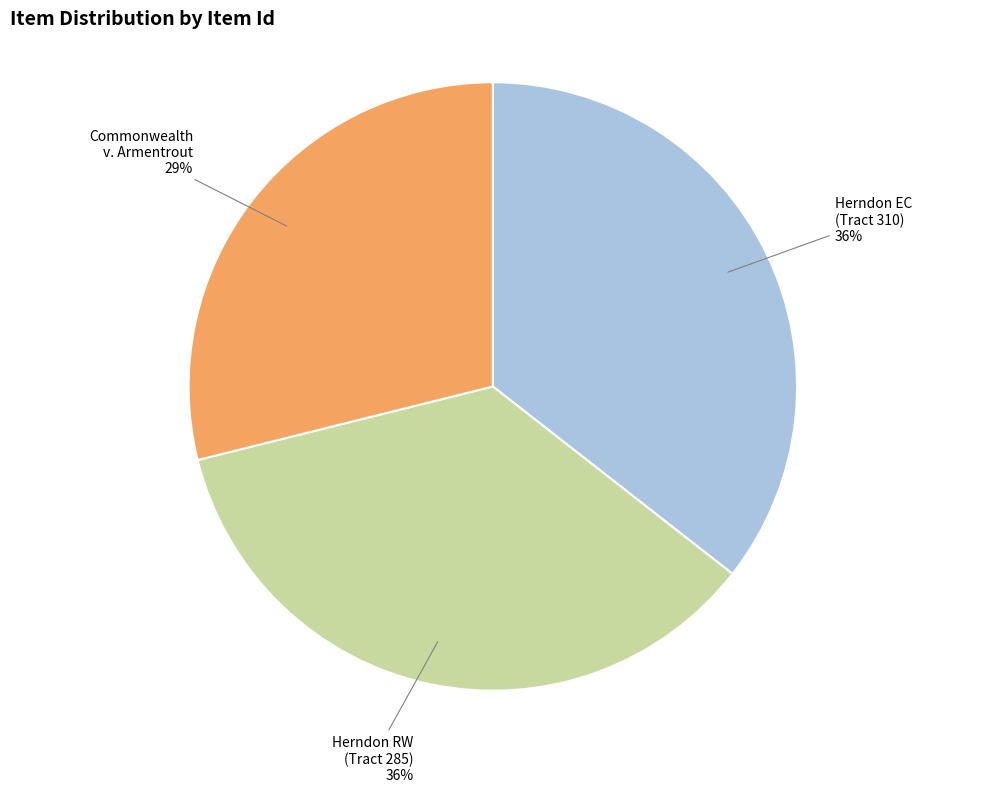

Is it true that Herndon EC (Tract 310) is 36% of the pie?

True